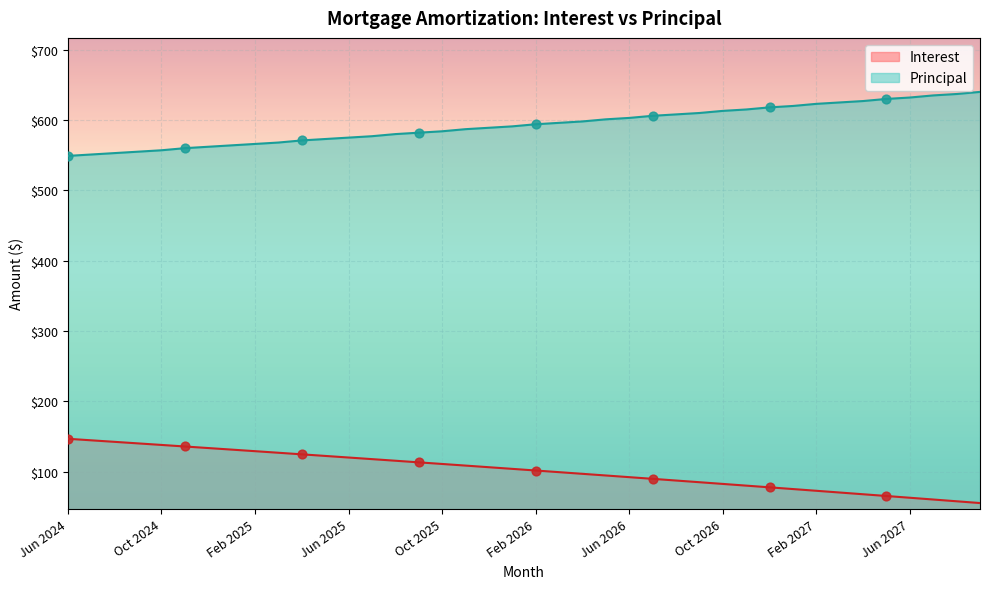

Is the value of Interest at Jun 2024 greater than the value of Principal at Apr 2025?

No